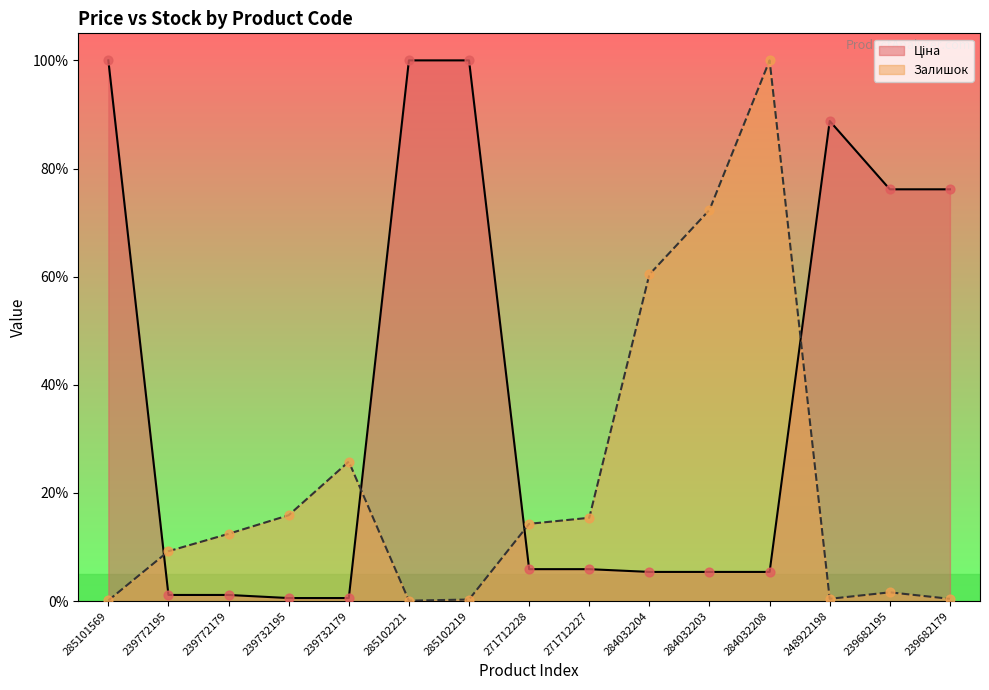

Which series has the largest total across all categories?

Ціна